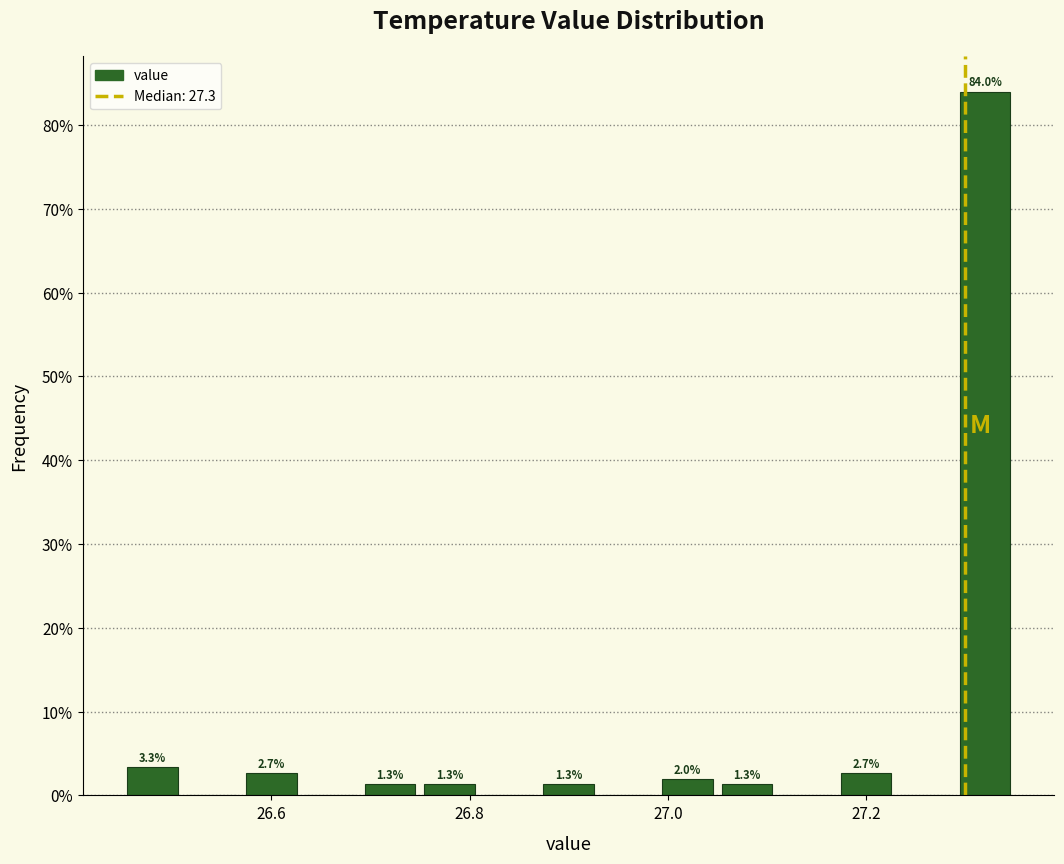

Around what value on the x-axis is the tallest bar? Give the approximate position of its centre, as read against the axis.

27.32